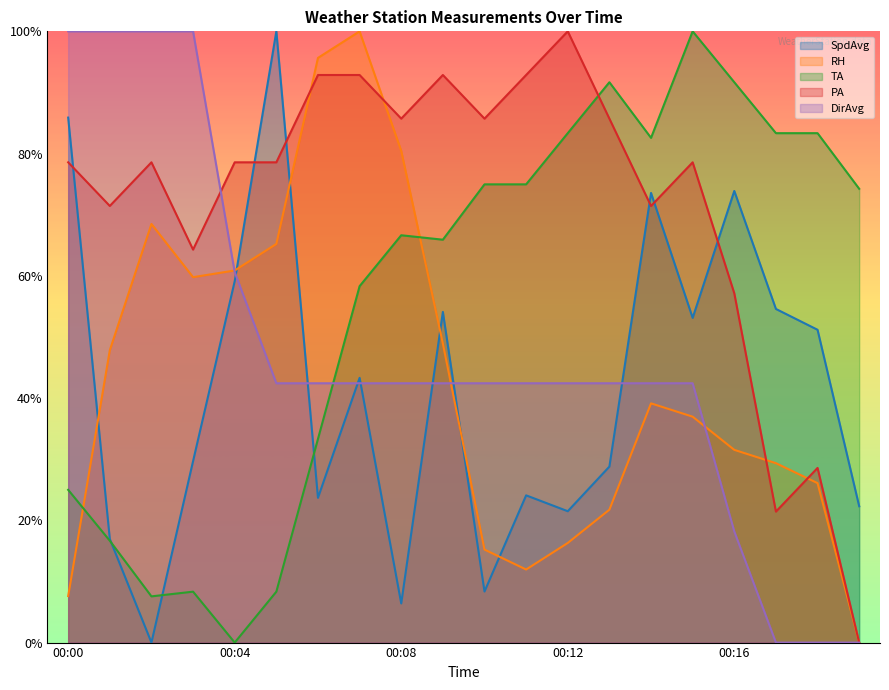

What is the maximum value shown in the chart?

1.0